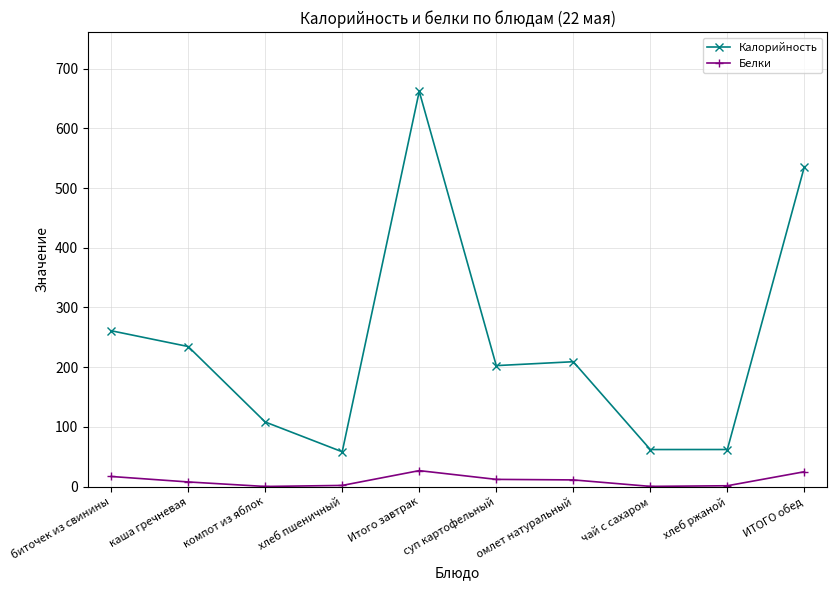

What is the spread (max minus min) of values at Итого завтрак?

635.3